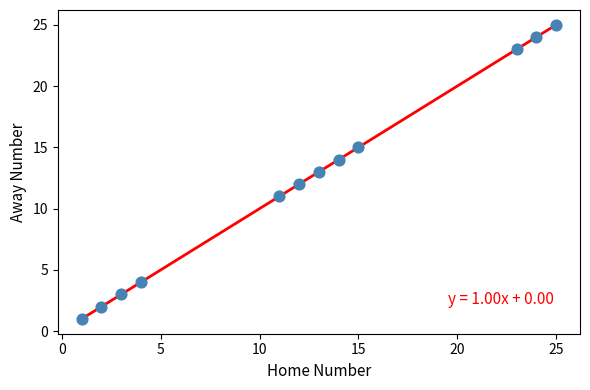

What is the range of X values (max minus min)?

24